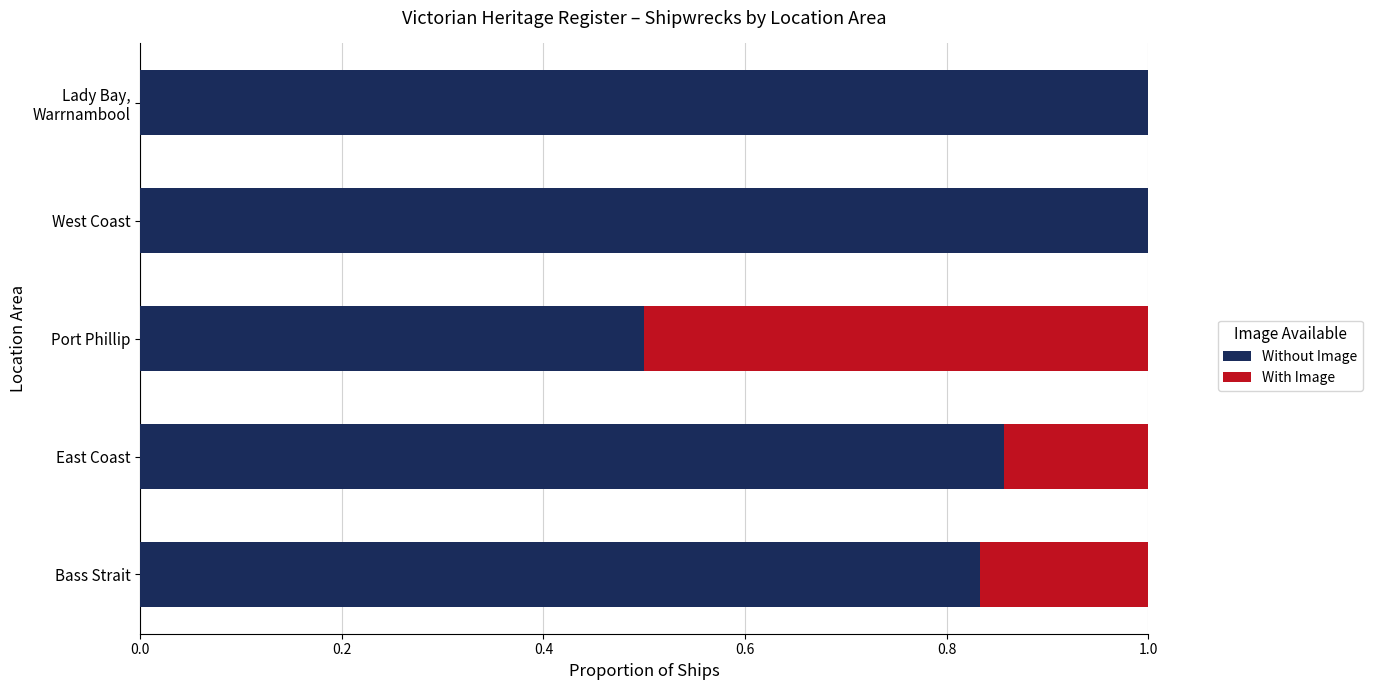

What is the maximum value for Without Image?

1.0